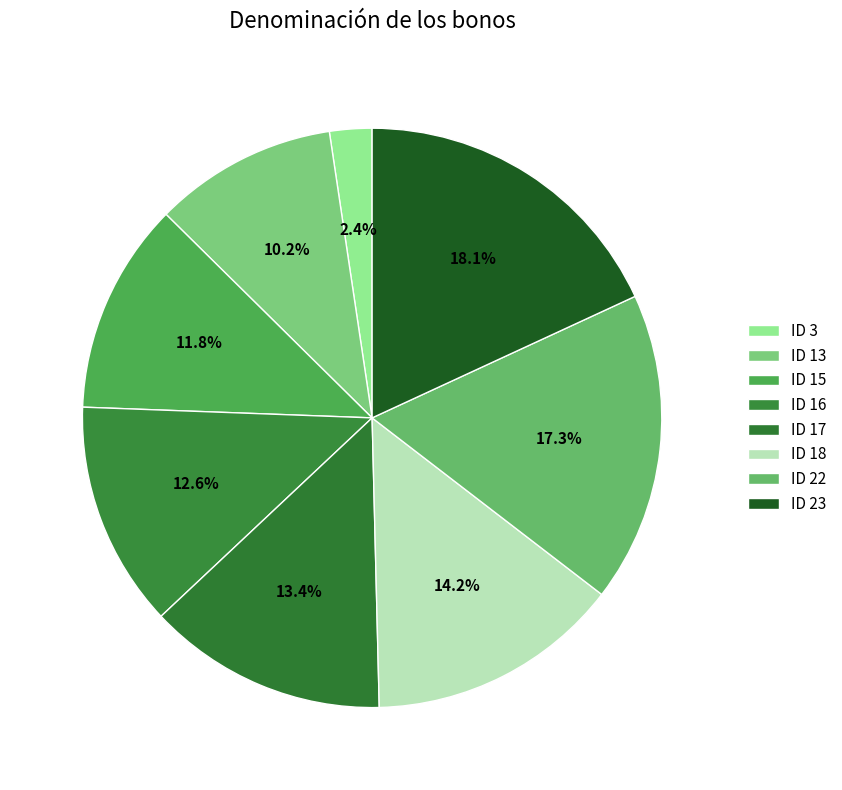

Count the number of slices in the pie.

8